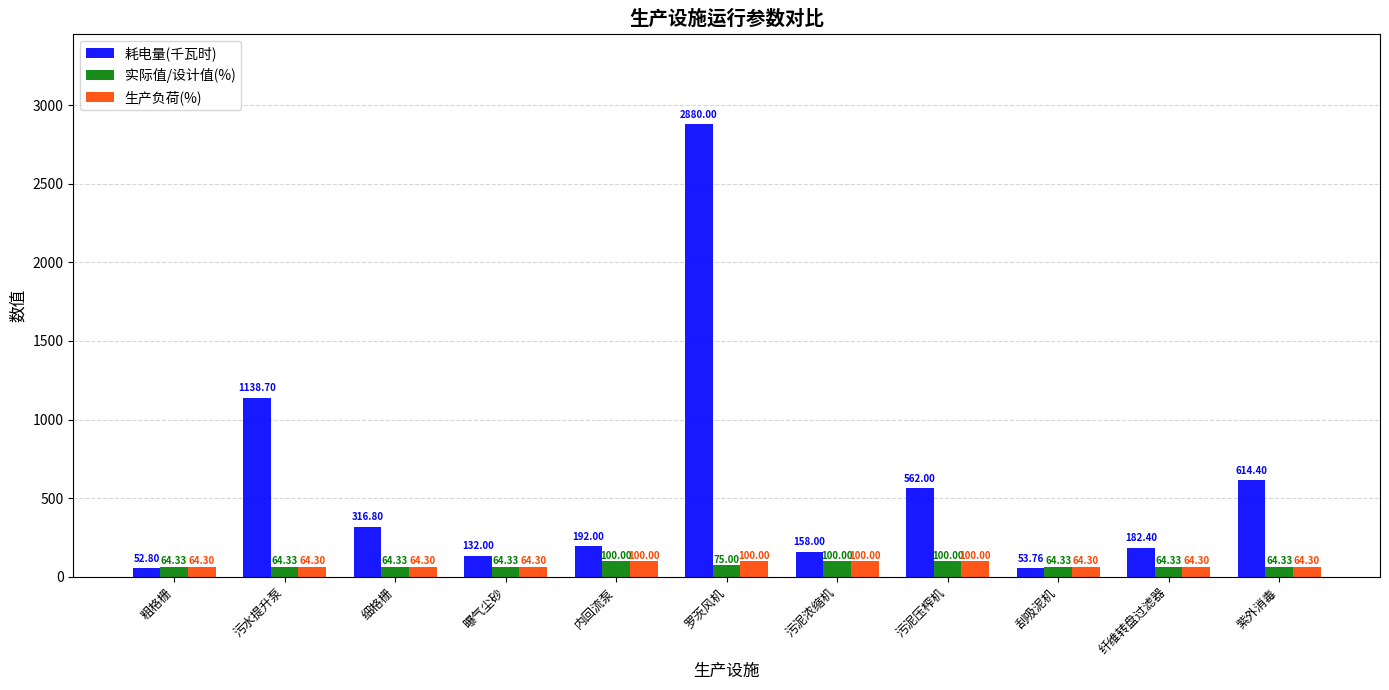

Which label corresponds to the largest value in the chart?

罗茨风机